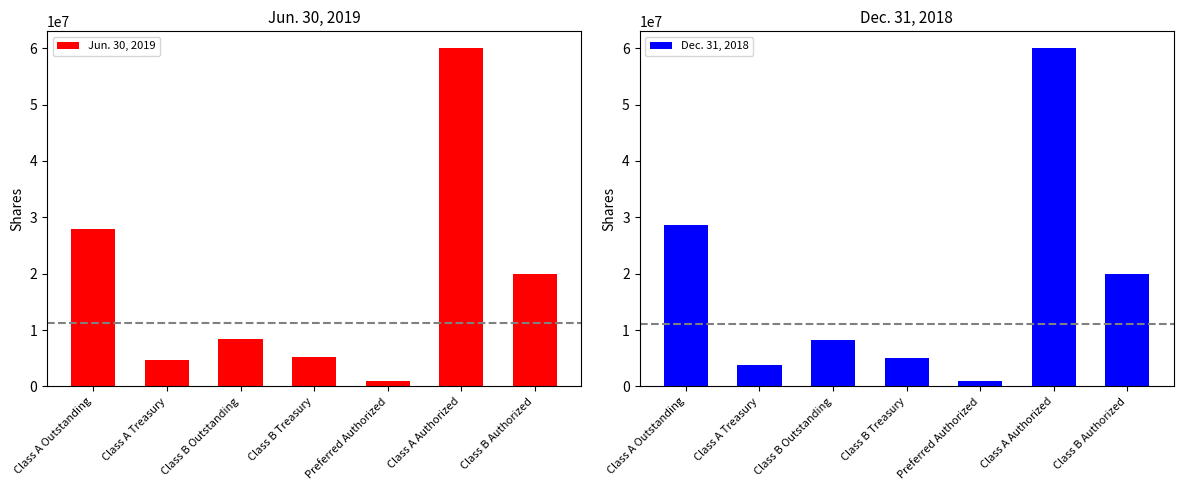

At which category does the chart reach its minimum across all series?

Preferred Authorized